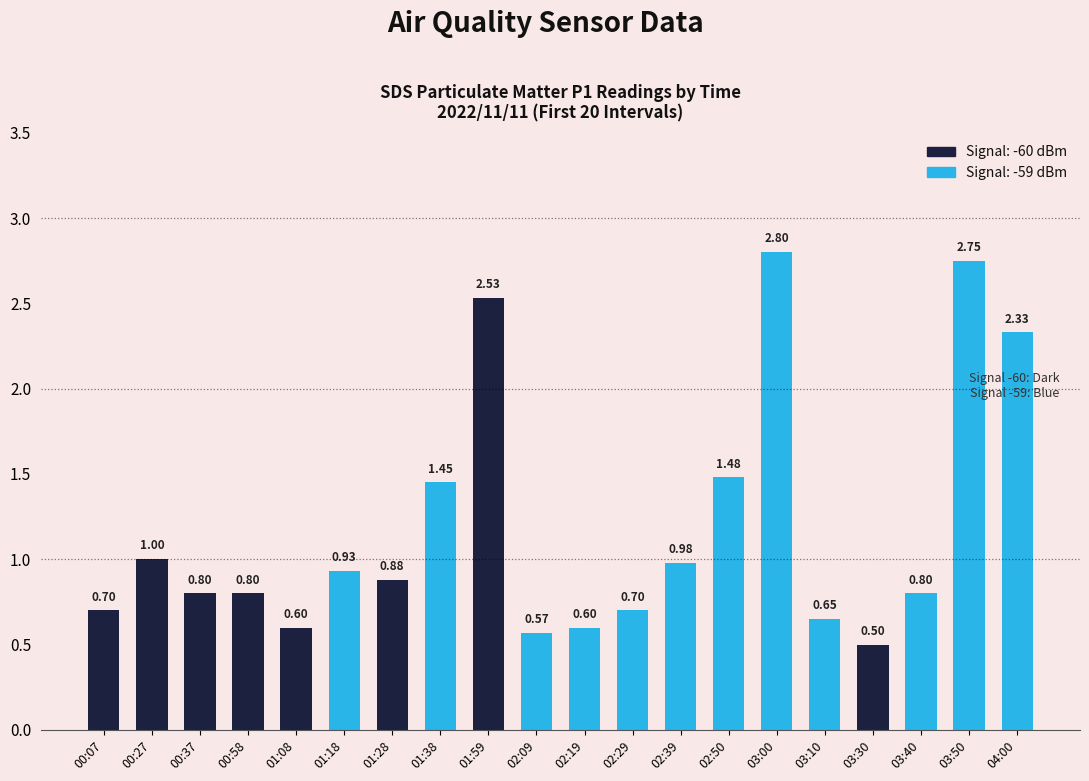

Where is the data nearest to the value 1?

00:27